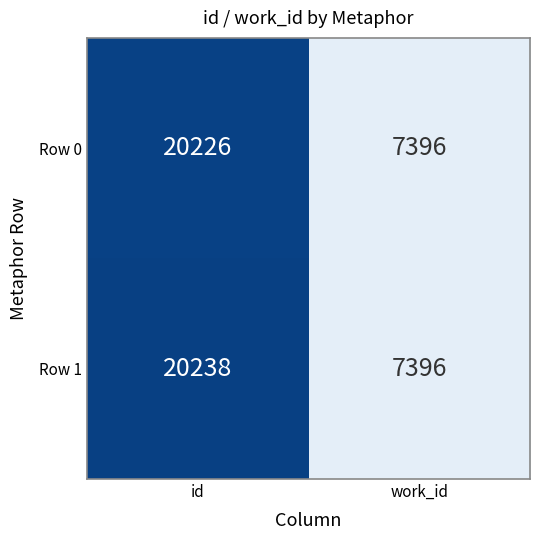

Is it true that Row 0 equals 20226 at id?

True